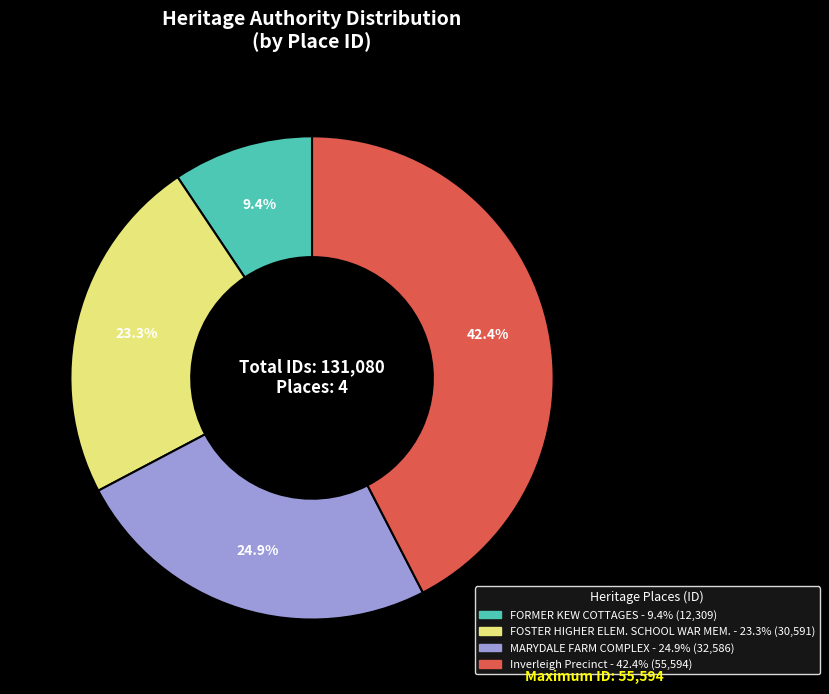

Is there a majority slice in this chart?

No